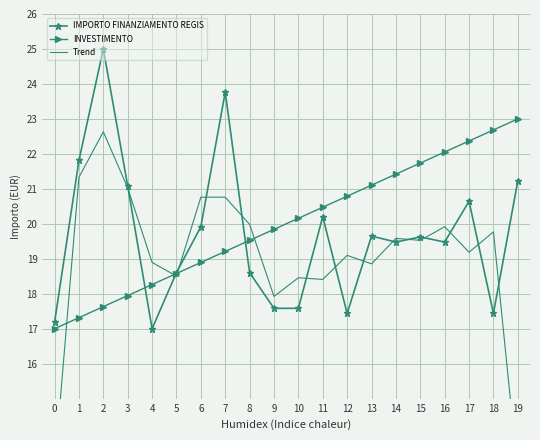

Does the chart have visible grid lines?

Yes